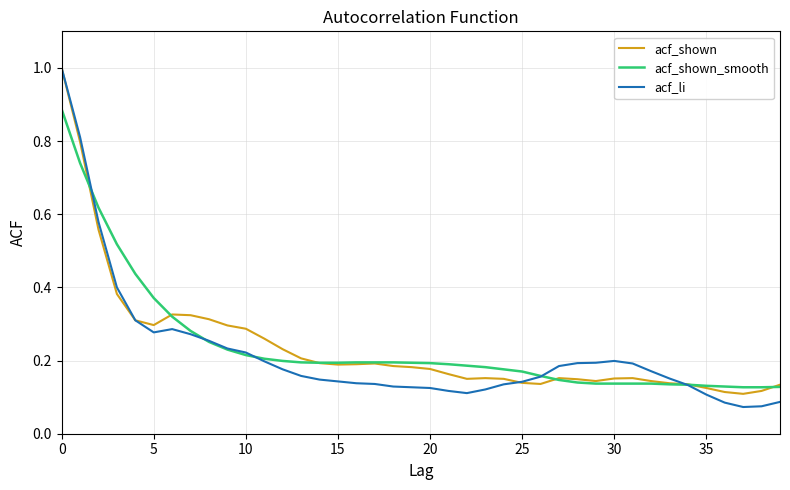

Which series has the largest range (max minus min)?

acf_li